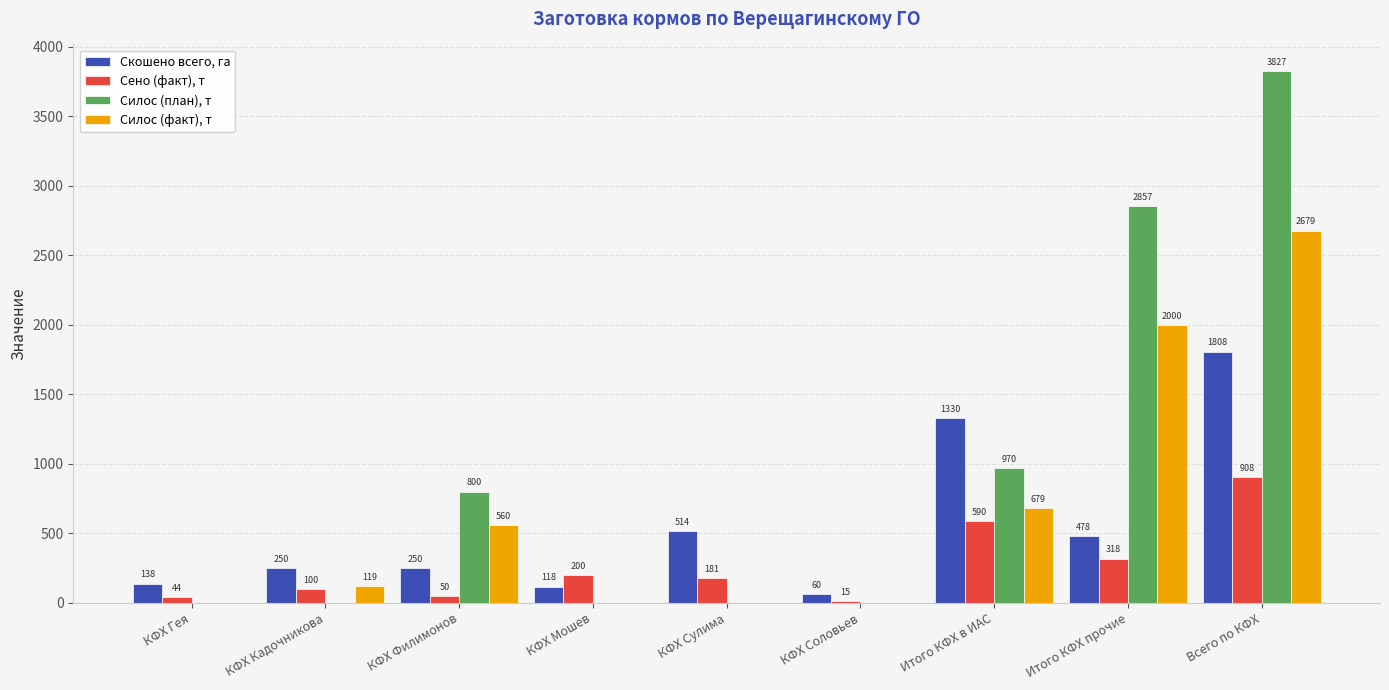

Which series has the largest total across all categories?

Силос (план), т